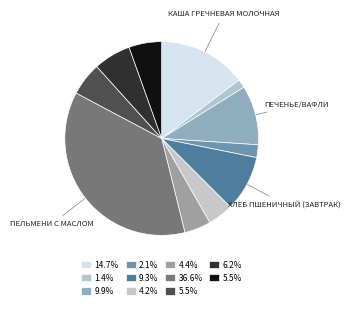

Which category has the biggest portion of the pie?

Пельмени с маслом